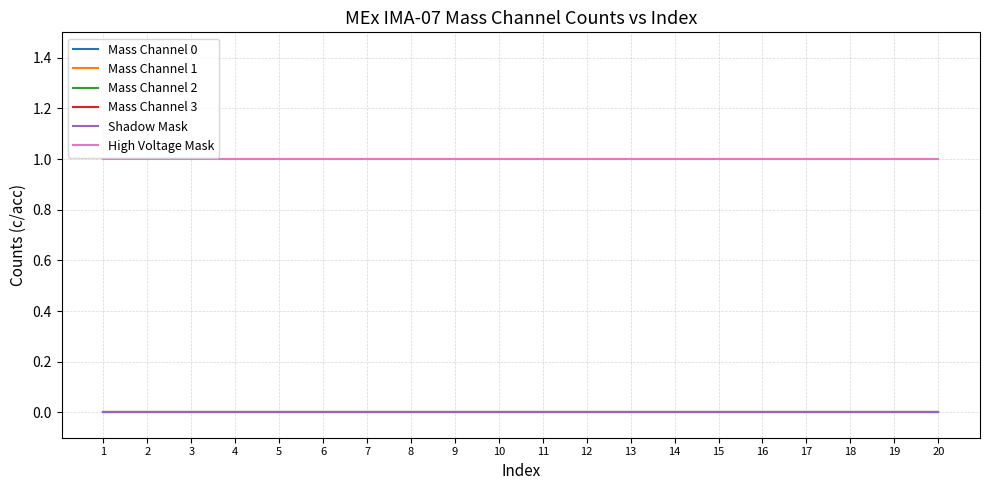

Is the value of Shadow Mask at 12 greater than the value of Mass Channel 3 at 19?

No